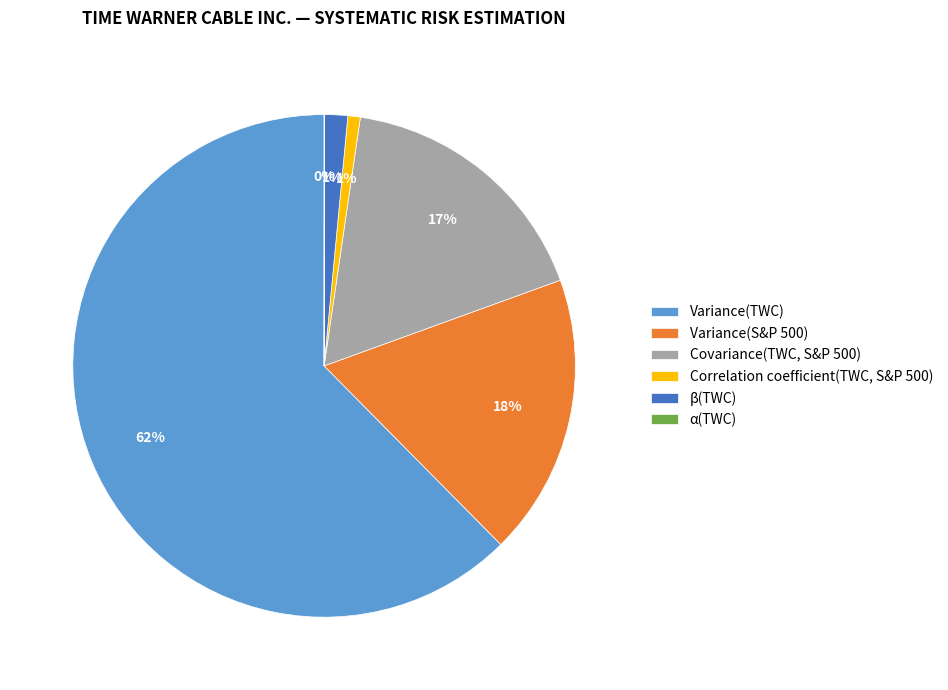

Is there any slice that represents more than half of the pie?

Yes